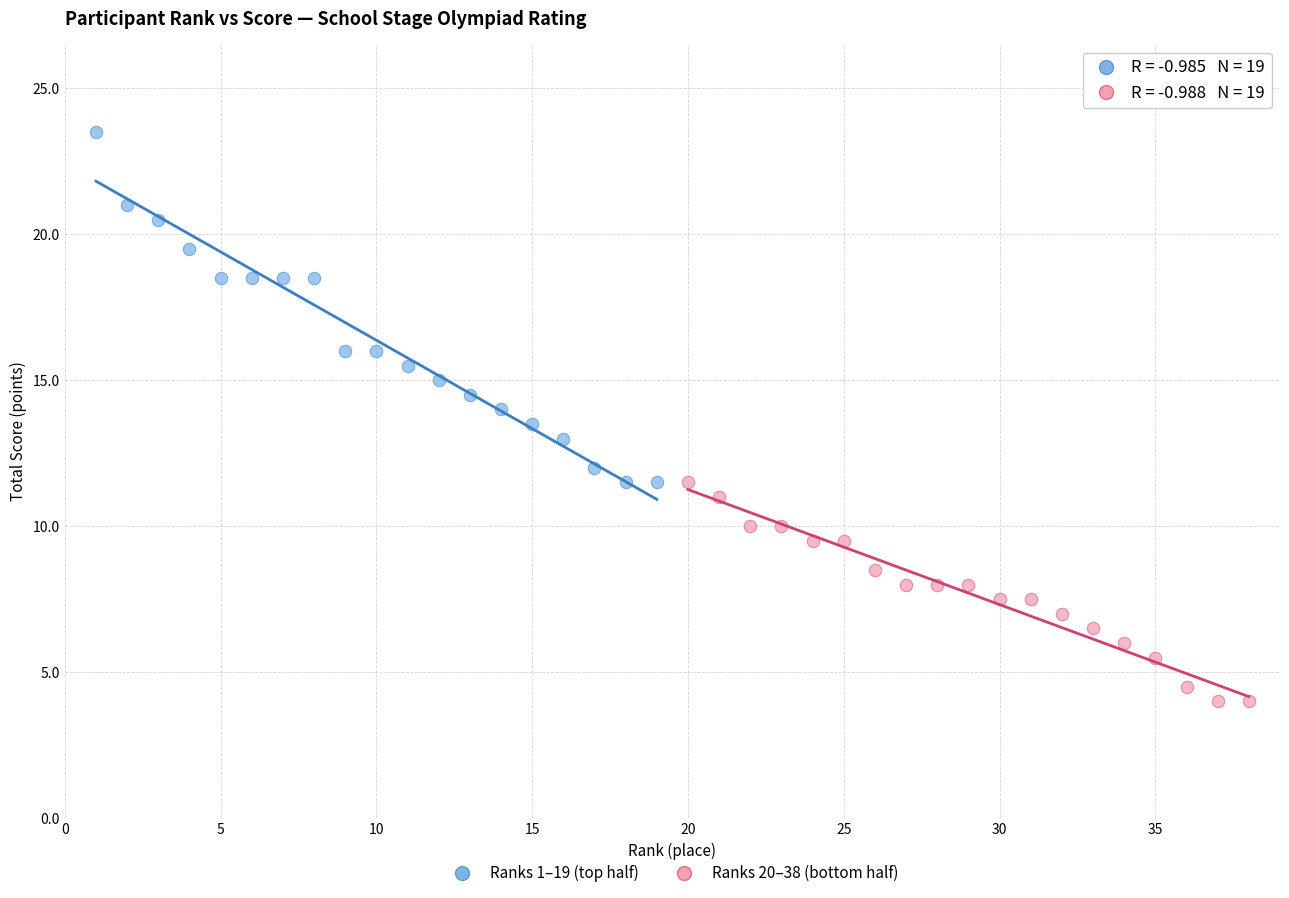

What are all the series names shown in the legend?

Ranks 1–19 (top half), Ranks 20–38 (bottom half)